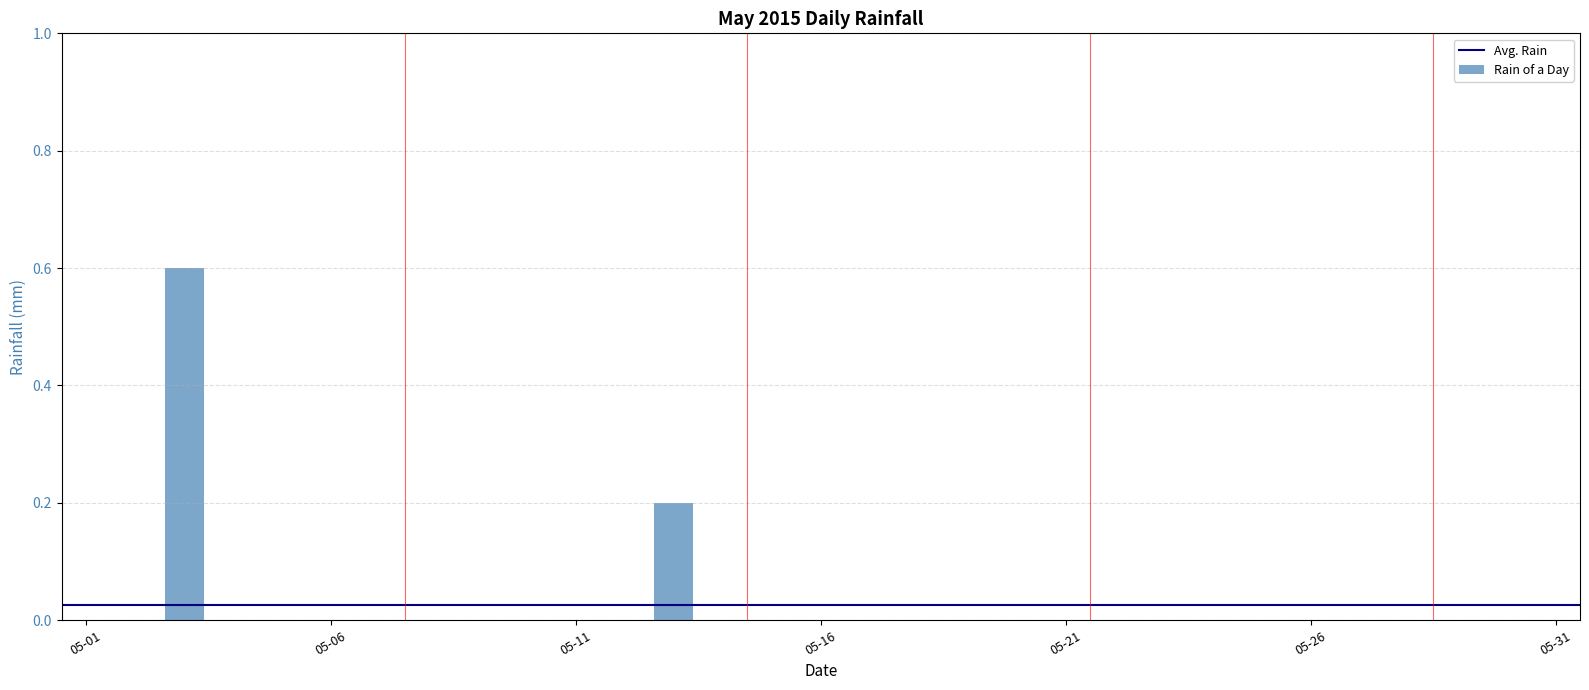

Count the number of categories in the chart.

31